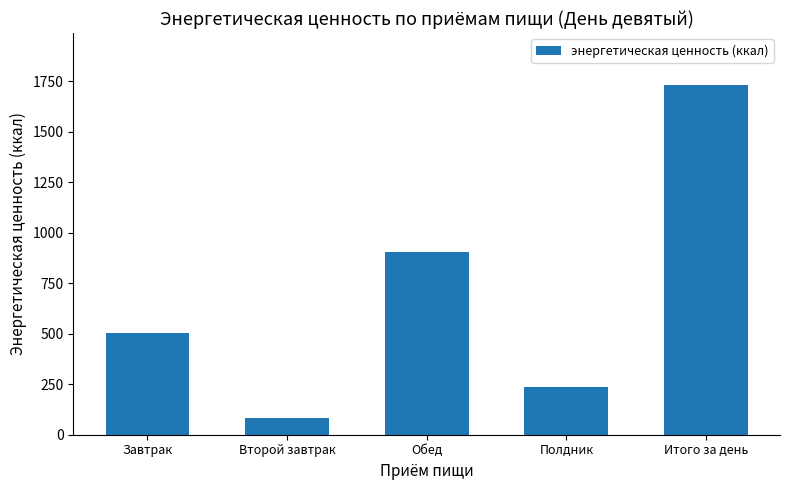

List the labels in order of value, largest first.

Итого за день, Обед, Завтрак, Полдник, Второй завтрак